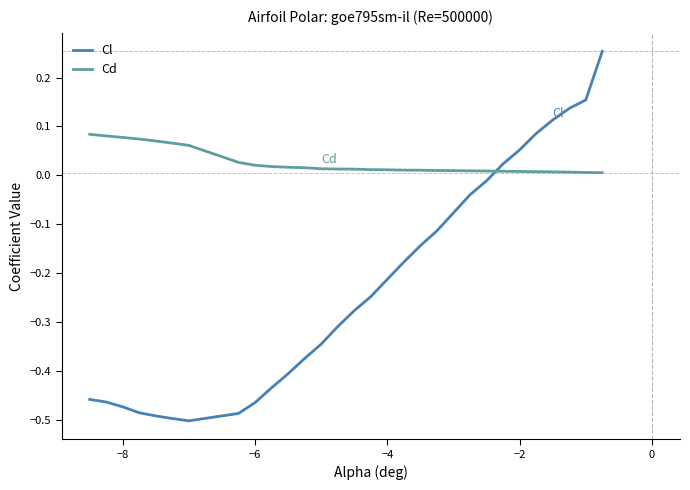

List the series in order of their overall mean, highest first.

Cd, Cl